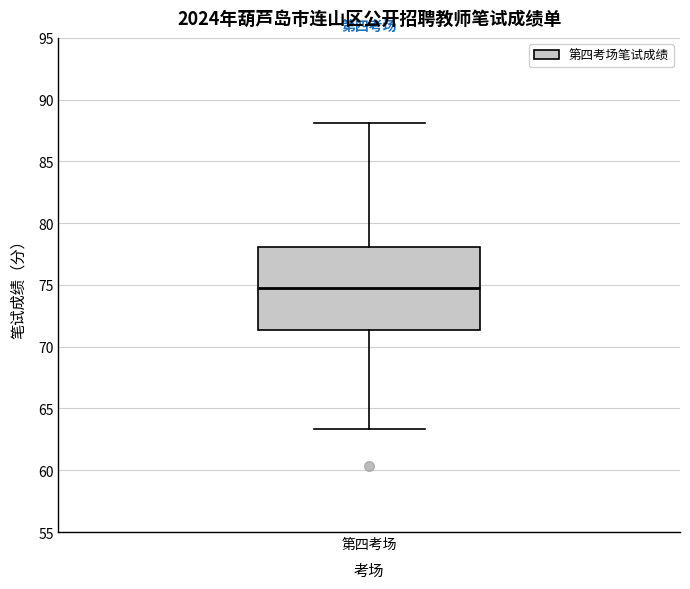

Where does the upper whisker of the box for 第四考场 end on the y-axis? The values are not printed on the chart, so give them approximately, as read against the axis.

88.0